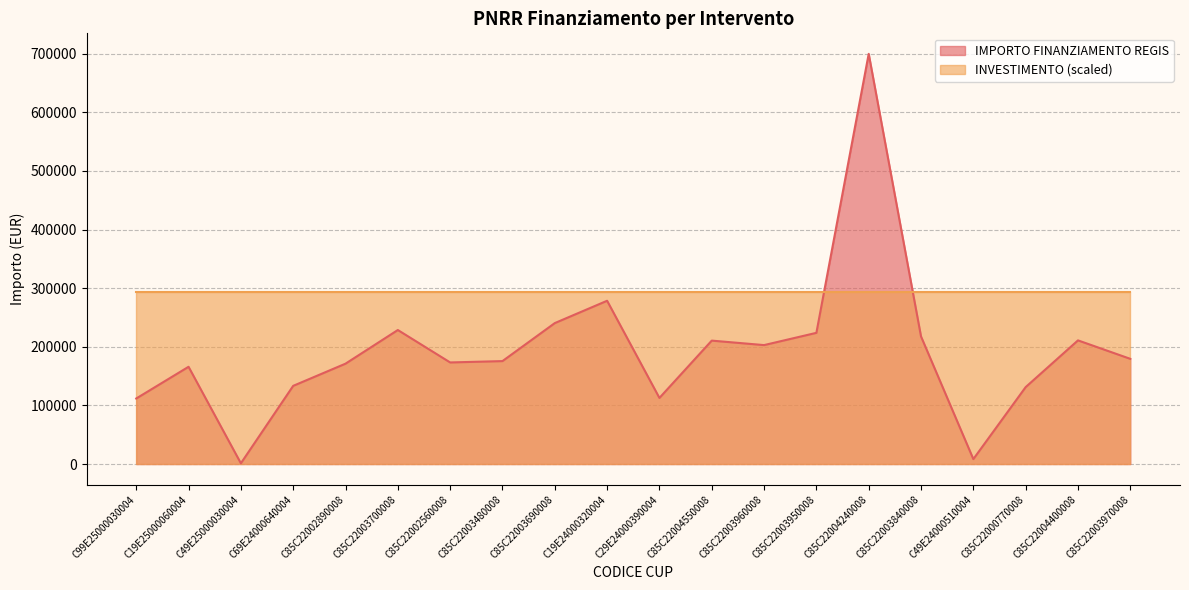

What is the ratio of the value at C99E25000030004 to the value at C49E24000510004?

13.3